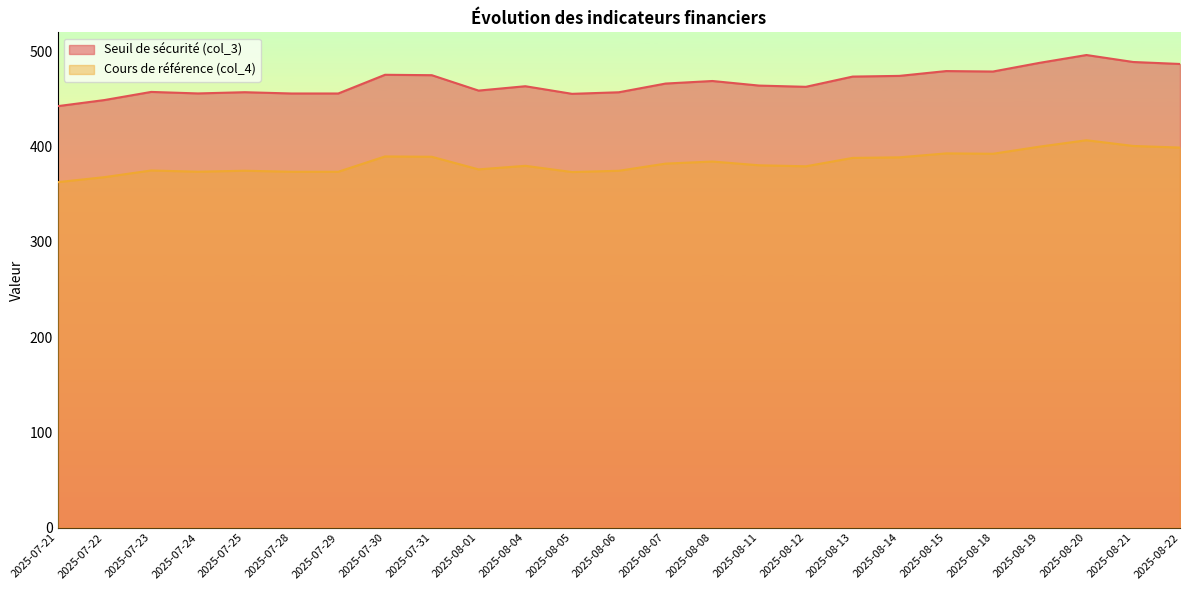

At how many categories does at least one series exceed 423?

25